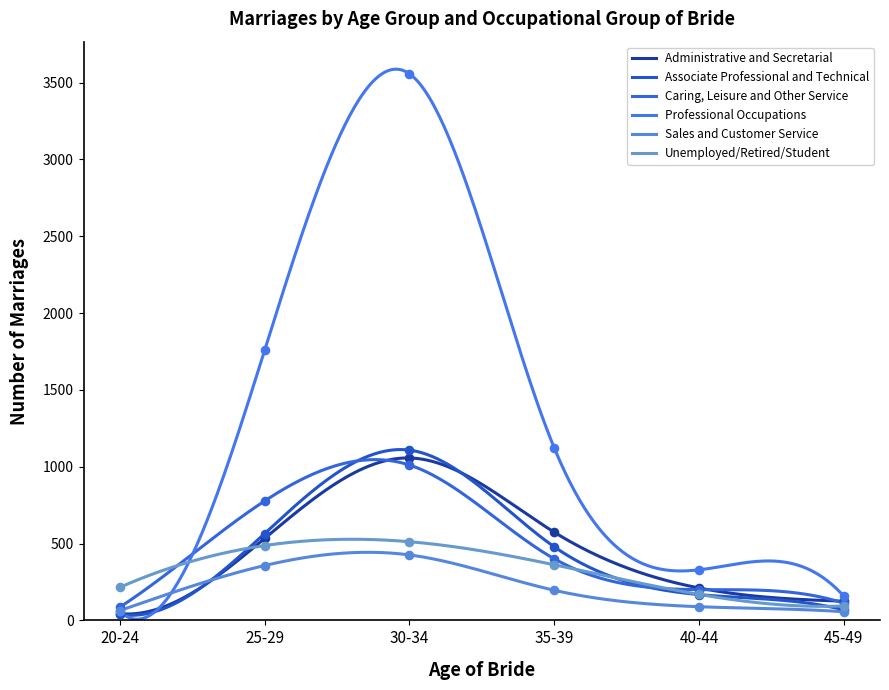

Which series has the largest total across all categories?

Professional Occupations